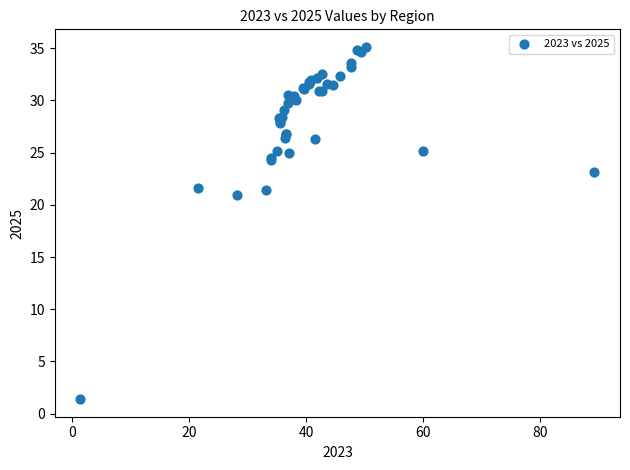

What Y value in the scatter plot is closest to 18?

20.9